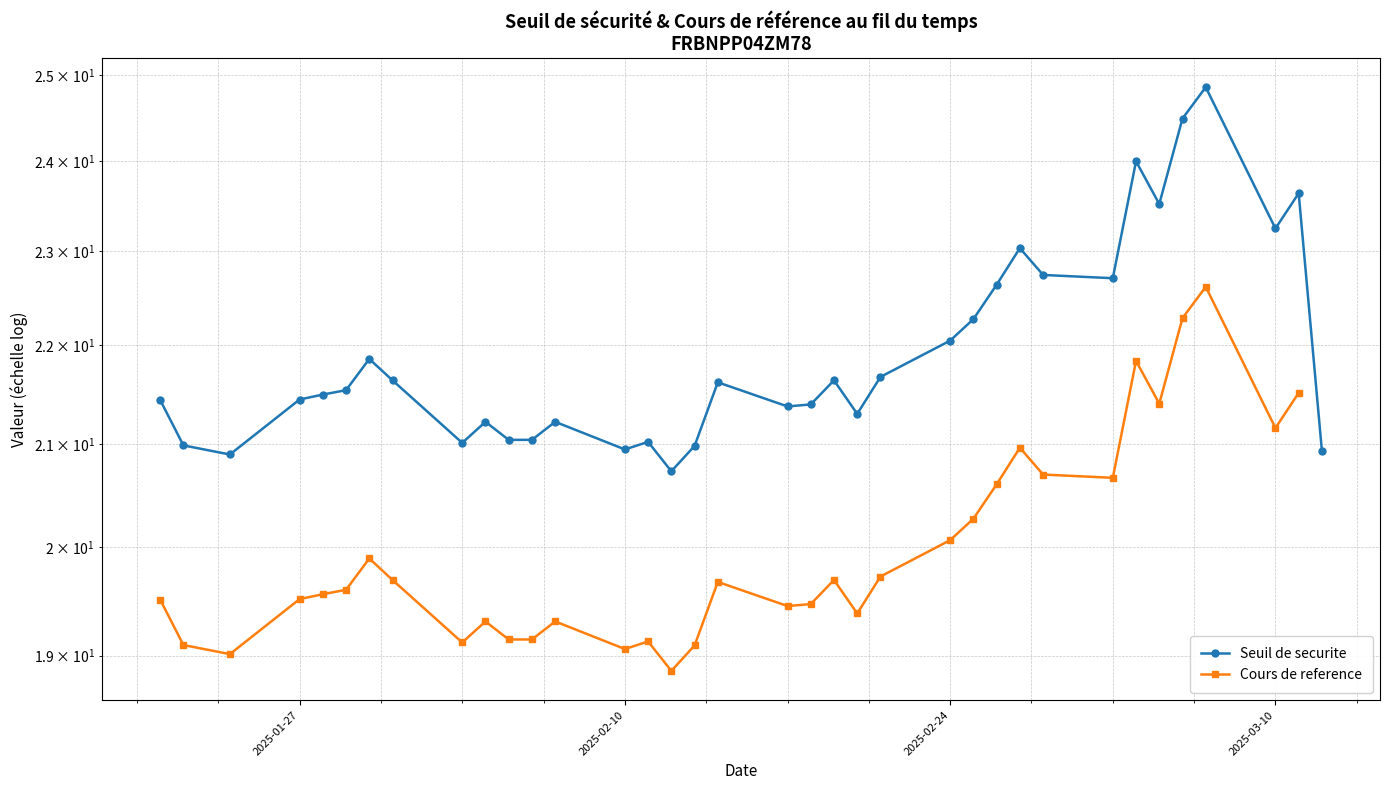

What is the change in value from 2025-02-05 to 2025-03-12?

-0.1